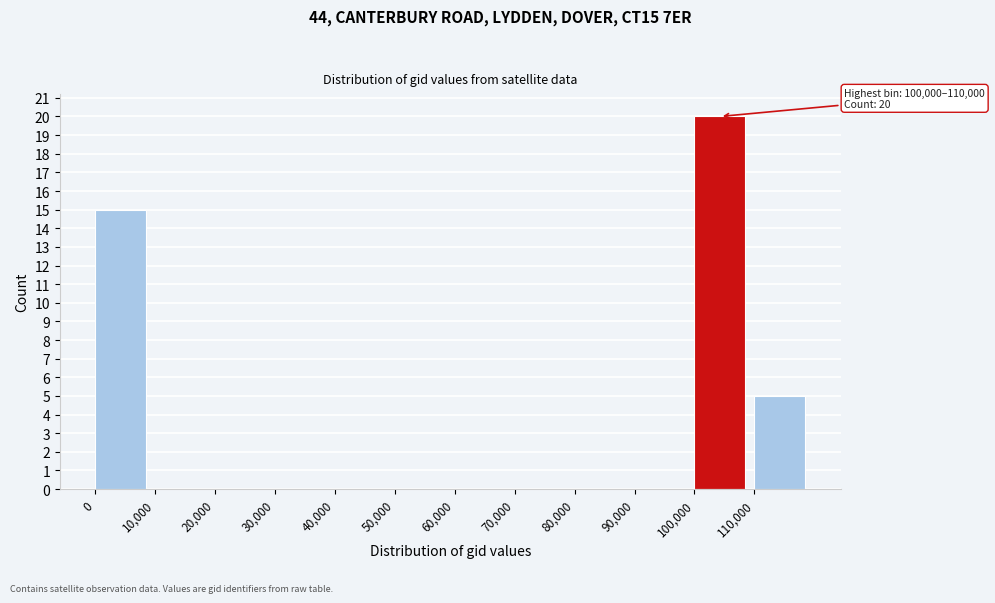

Over which range of the x-axis is the bar tallest?

100000 to 110000